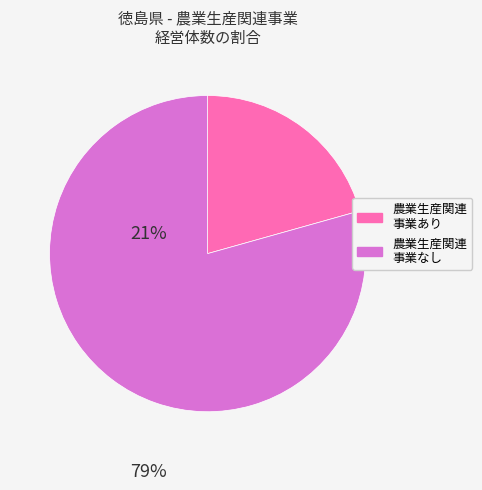

Does 農業生産関連 事業なし represent more than half of the total?

Yes